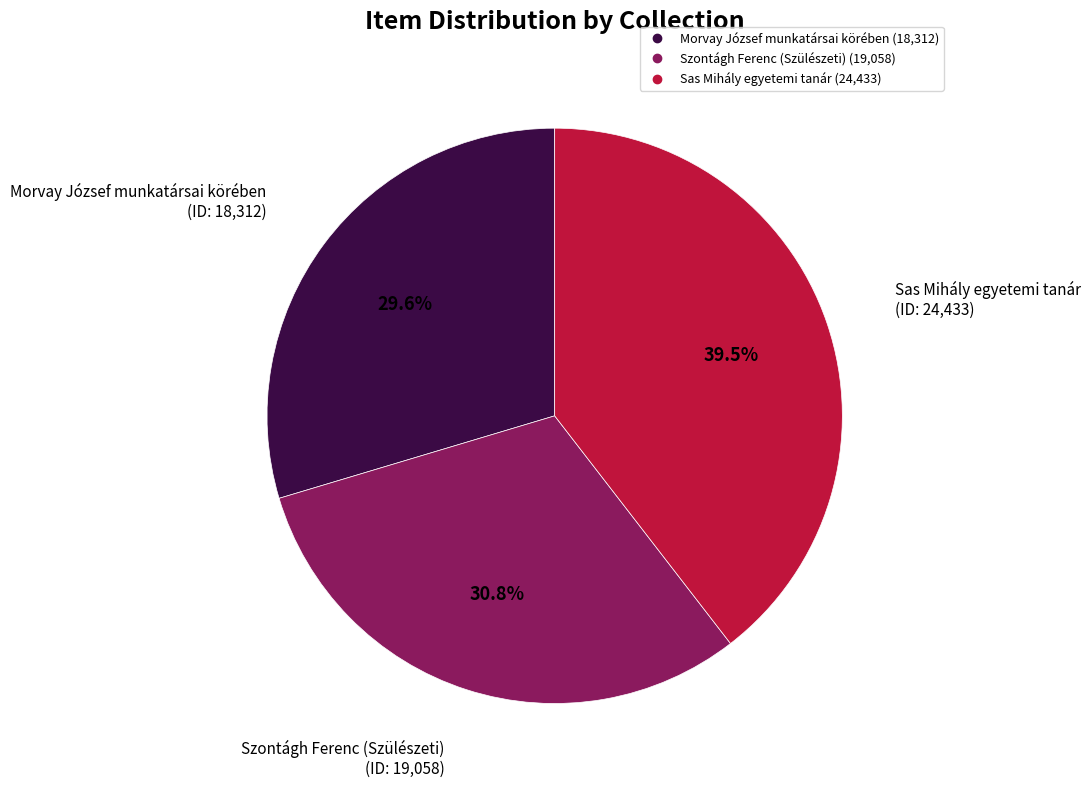

Combined, do Sas Mihály egyetemi tanár and Szontágh Ferenc (Szülészeti) account for over 50%?

Yes